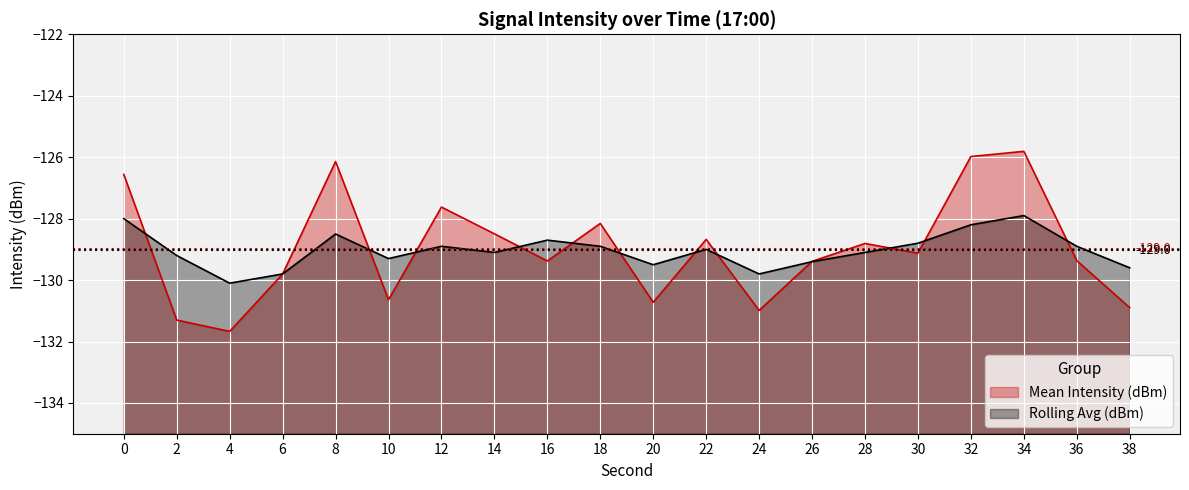

At which label does Rolling Avg (dBm) line reach its minimum?

4